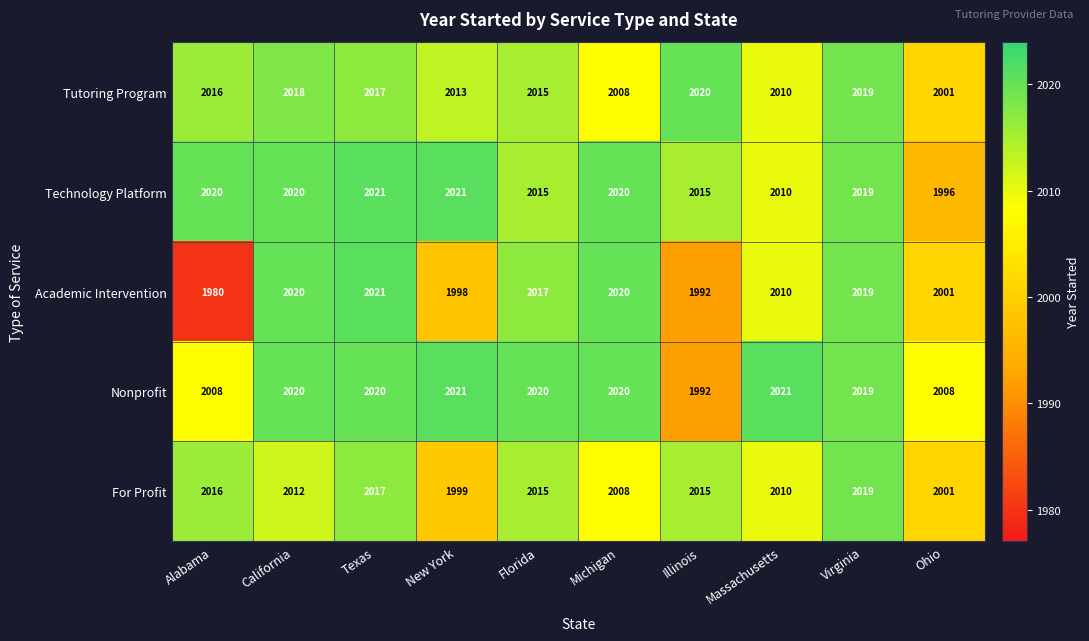

At how many categories does at least one series exceed 1990?

10